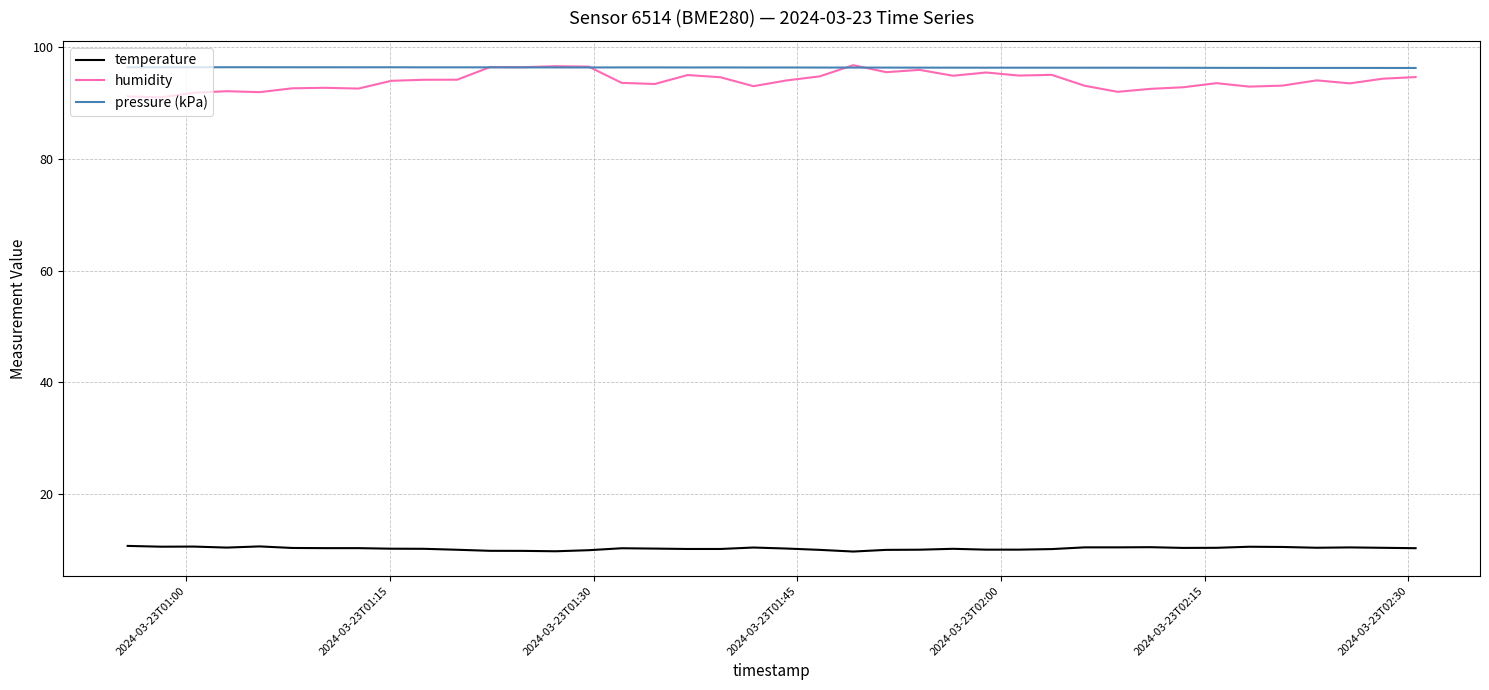

Which series has the largest range (max minus min)?

humidity